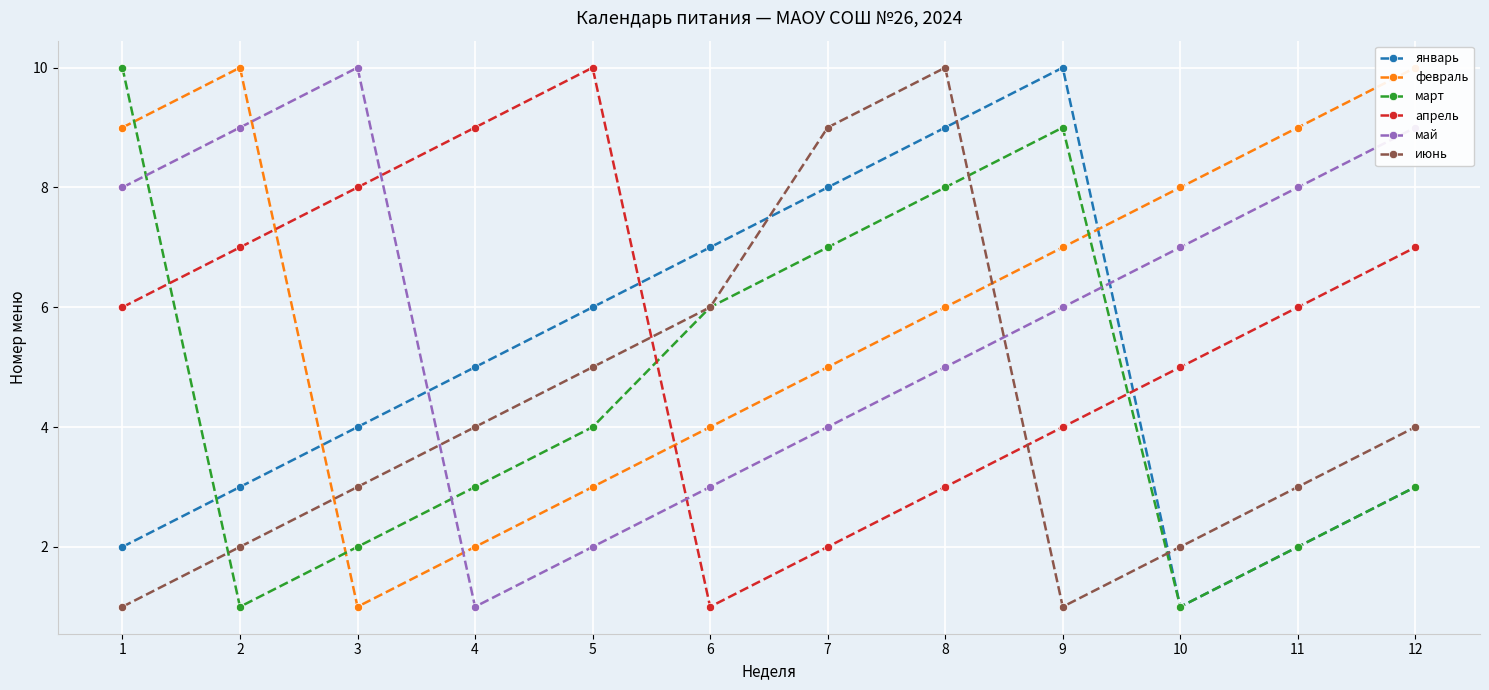

Reading left to right, extract all data points from this chart.

январь: 2	3	4	5	6	7	8	9	10	1	2	3
февраль: 9	10	1	2	3	4	5	6	7	8	9	10
март: 10	1	2	3	4	6	7	8	9	1	2	3
апрель: 6	7	8	9	10	1	2	3	4	5	6	7
май: 8	9	10	1	2	3	4	5	6	7	8	9
июнь: 1	2	3	4	5	6	9	10	1	2	3	4